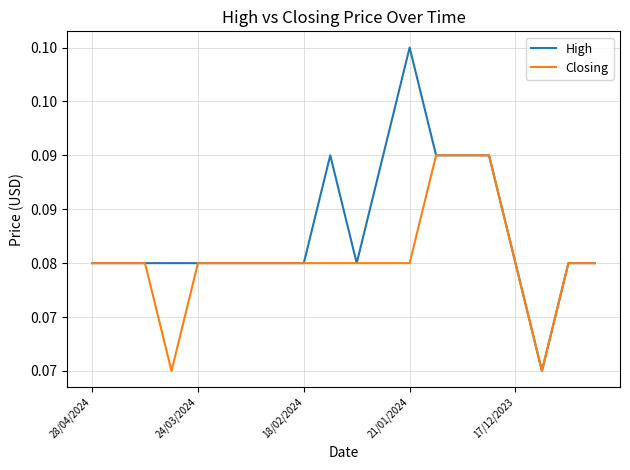

True or false: Closing has more than 0 interior local peaks.

False